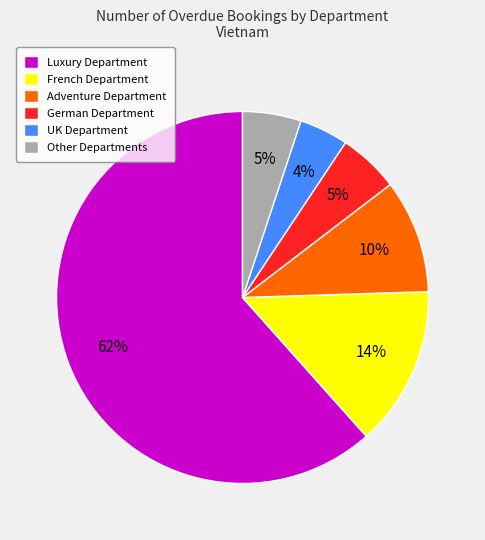

Which slice is the smallest?

UK Department